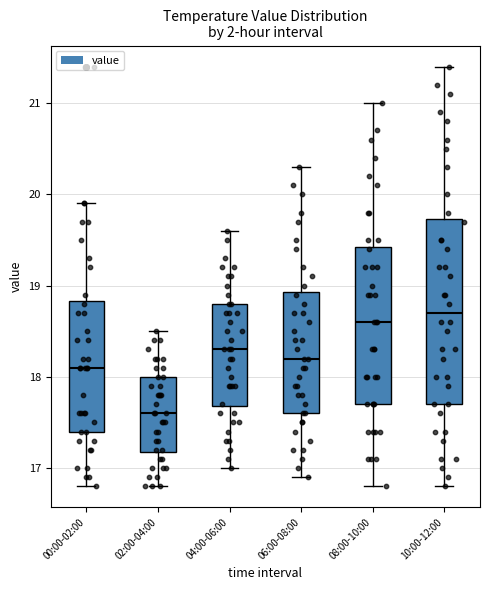

Which box is the tallest, from its lower edge to its upper edge?

10:00-12:00